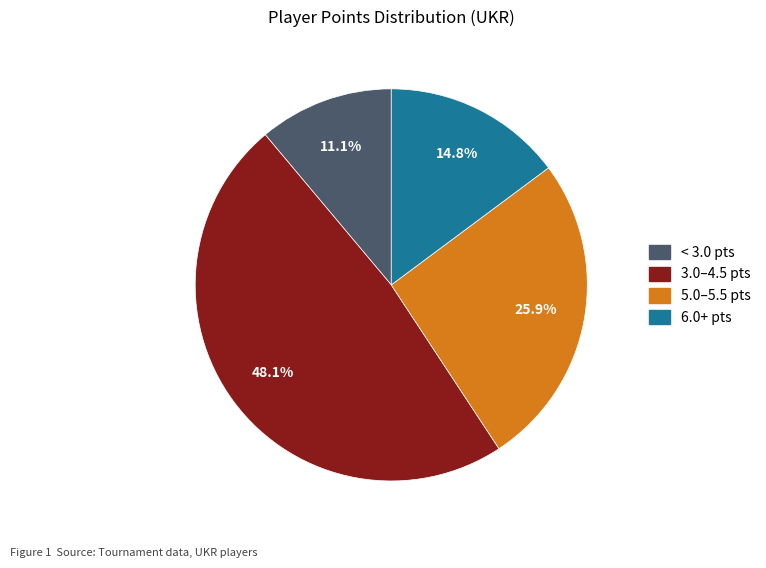

Does any single category account for the majority?

No